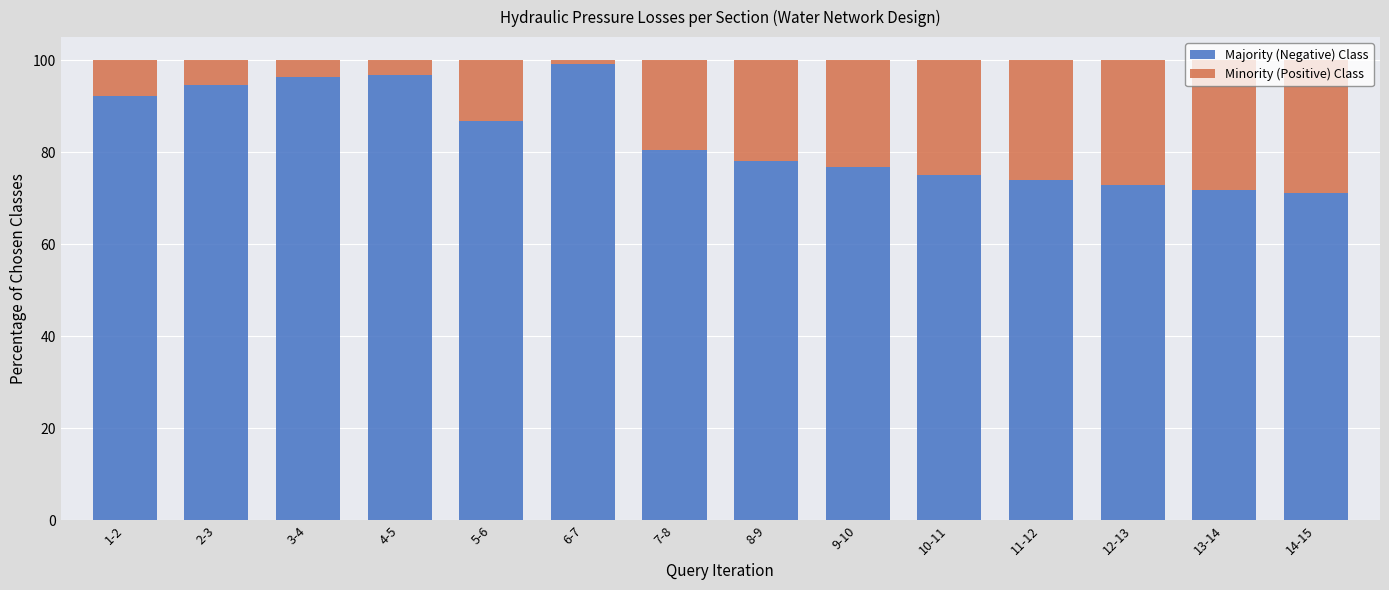

What is the average value of the Majority (Negative) Class series?

83.3